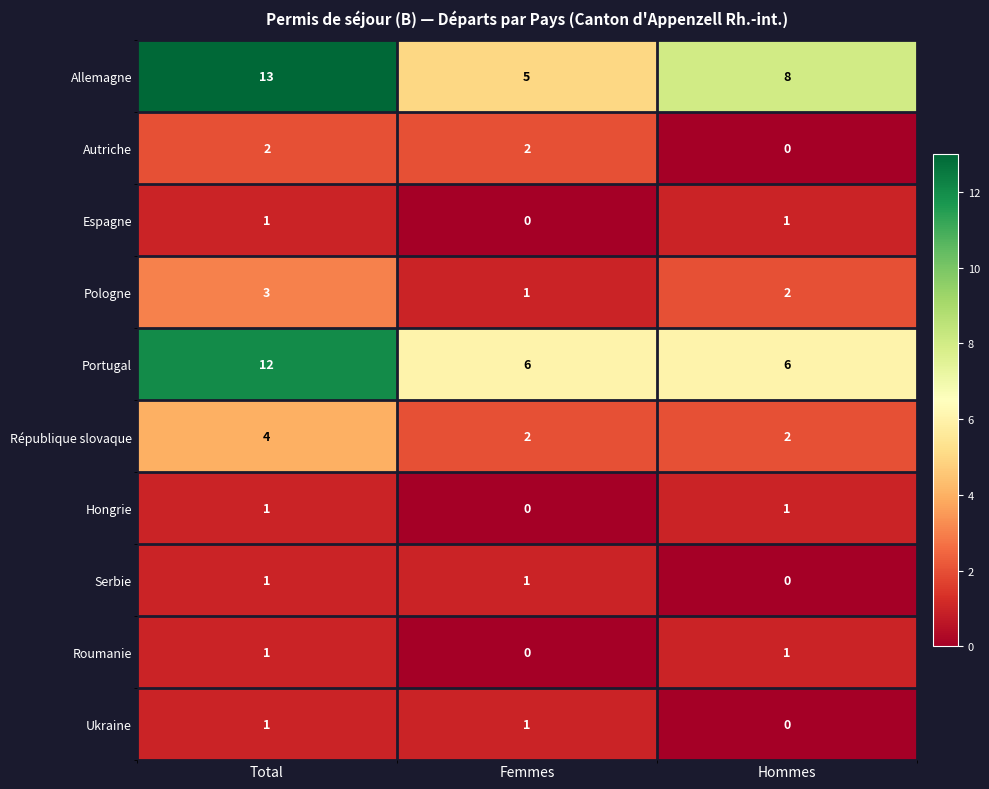

Which series has the largest range (max minus min)?

Allemagne